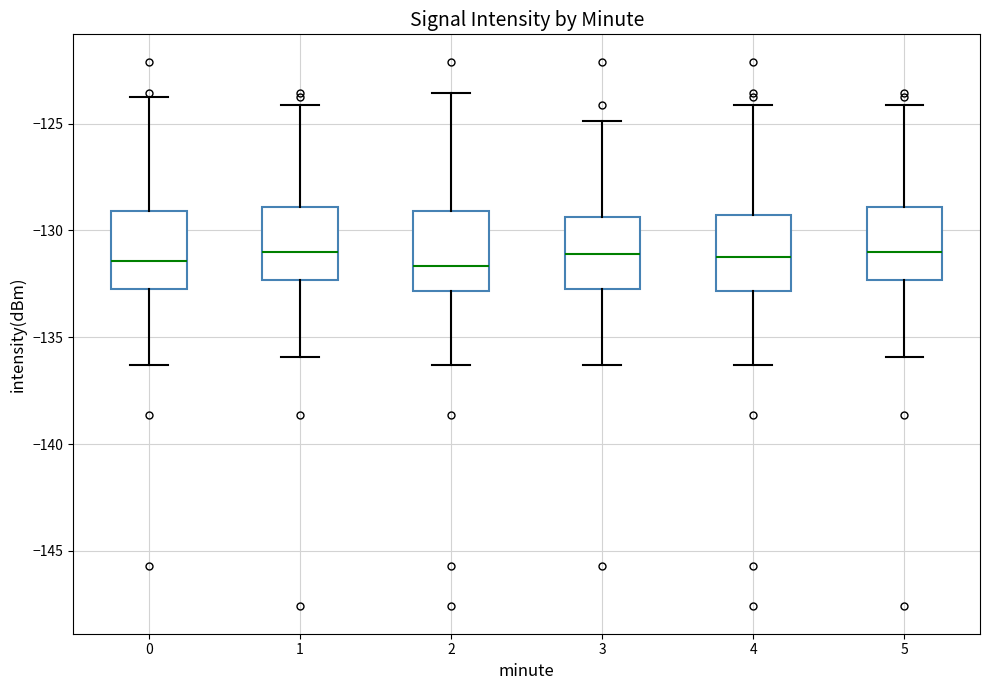

Where is the upper edge of the box at x = 3 on the y-axis? The values are not printed on the chart, so give them approximately, as read against the axis.

-129.5